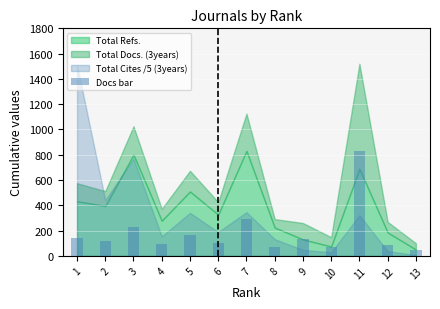

Is it true that the value at 2 is 117?

True